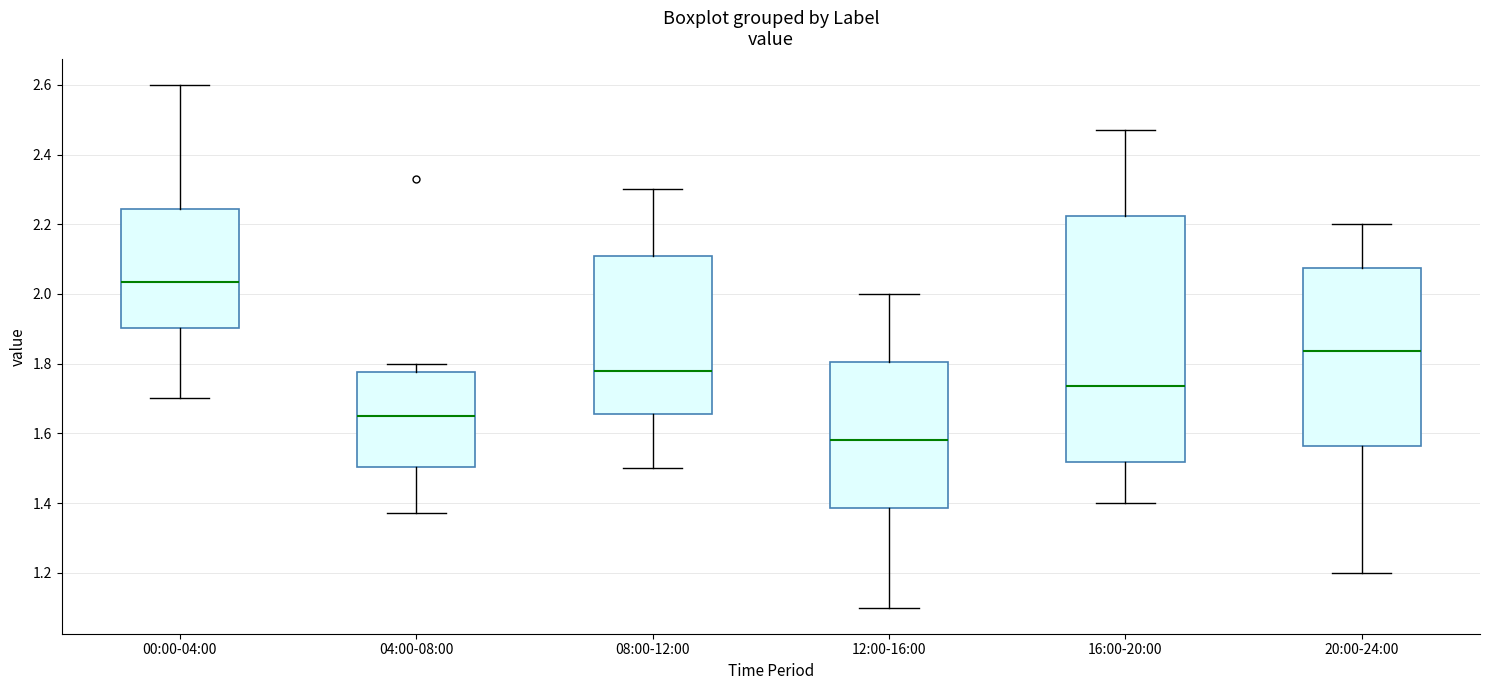

Reading left to right, transcribe this box plot: for each box, give where its median line is, the range the box spans, and where its two whiskers end, as read against the y-axis. The values are not printed on the chart, so give them approximately, as read against the axis.

00:00-04:00: median 2.04, box 1.90 to 2.24, whiskers 1.70 to 2.60
04:00-08:00: median 1.66, box 1.50 to 1.78, whiskers 1.38 to 1.80
08:00-12:00: median 1.78, box 1.66 to 2.10, whiskers 1.50 to 2.30
12:00-16:00: median 1.58, box 1.38 to 1.80, whiskers 1.10 to 2.00
16:00-20:00: median 1.74, box 1.52 to 2.22, whiskers 1.40 to 2.48
20:00-24:00: median 1.84, box 1.56 to 2.08, whiskers 1.20 to 2.20